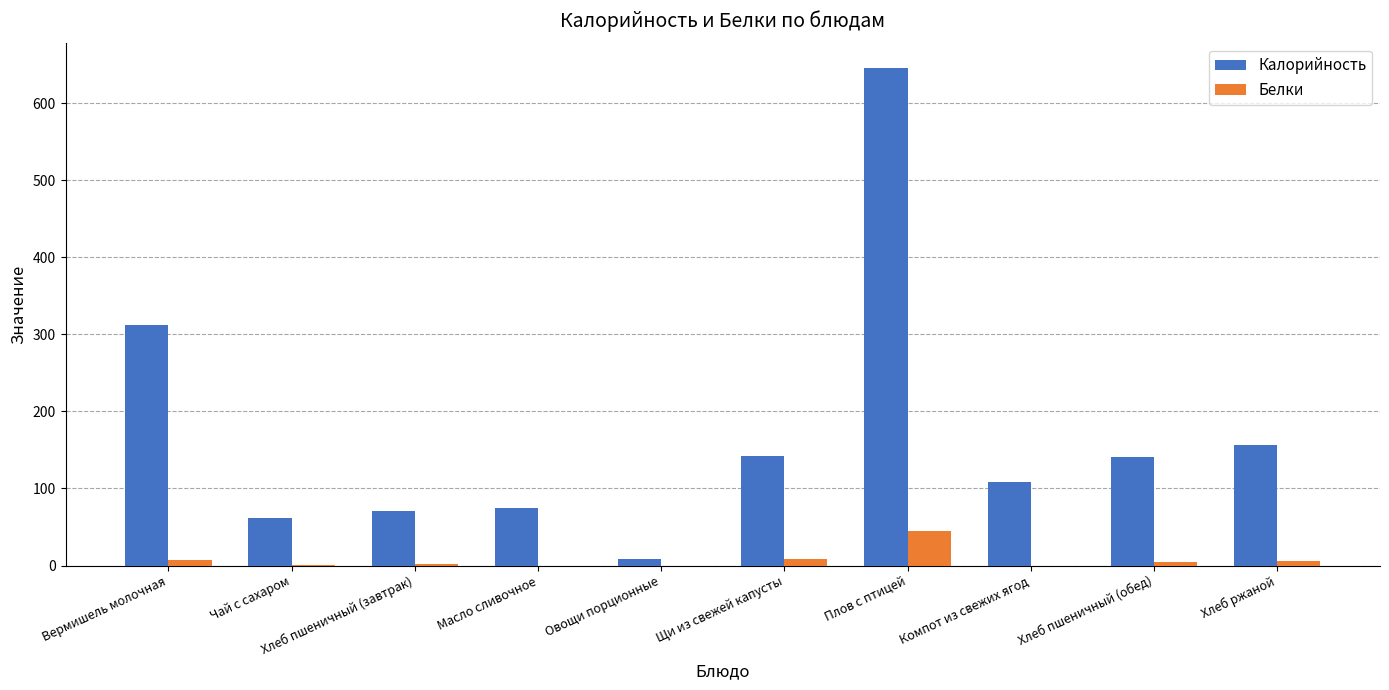

What is the total value across all series at Хлеб ржаной?

163.0